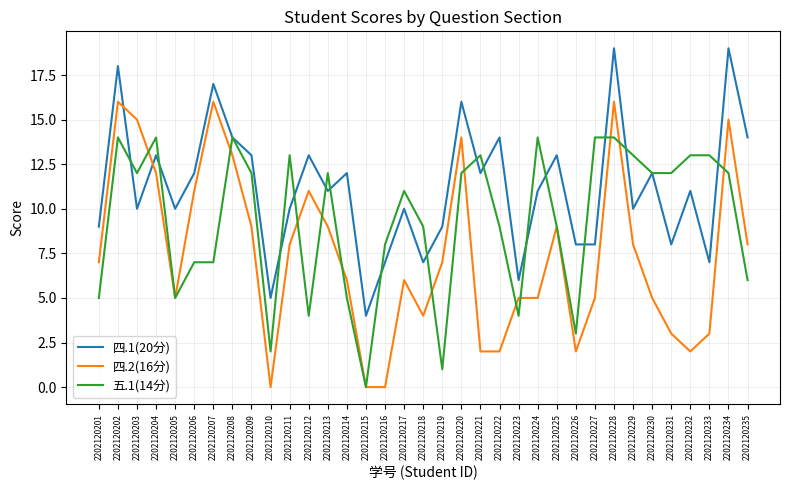

Is it true that 四.1(20分) equals 13 at 2202120209?

True